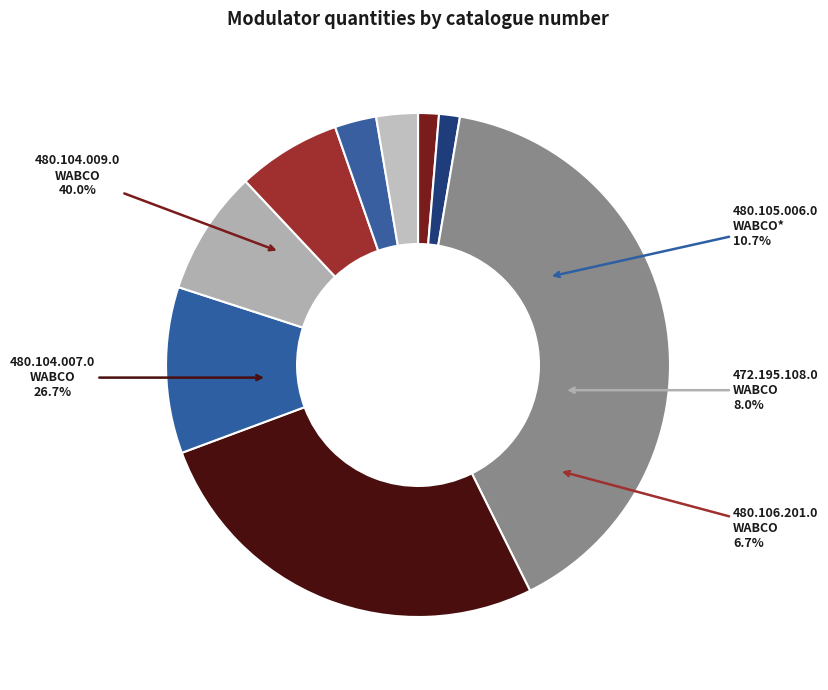

What is the total percentage of 480.104.007.0 WABCO and 480.106.202.0 WABCO?

29.3%